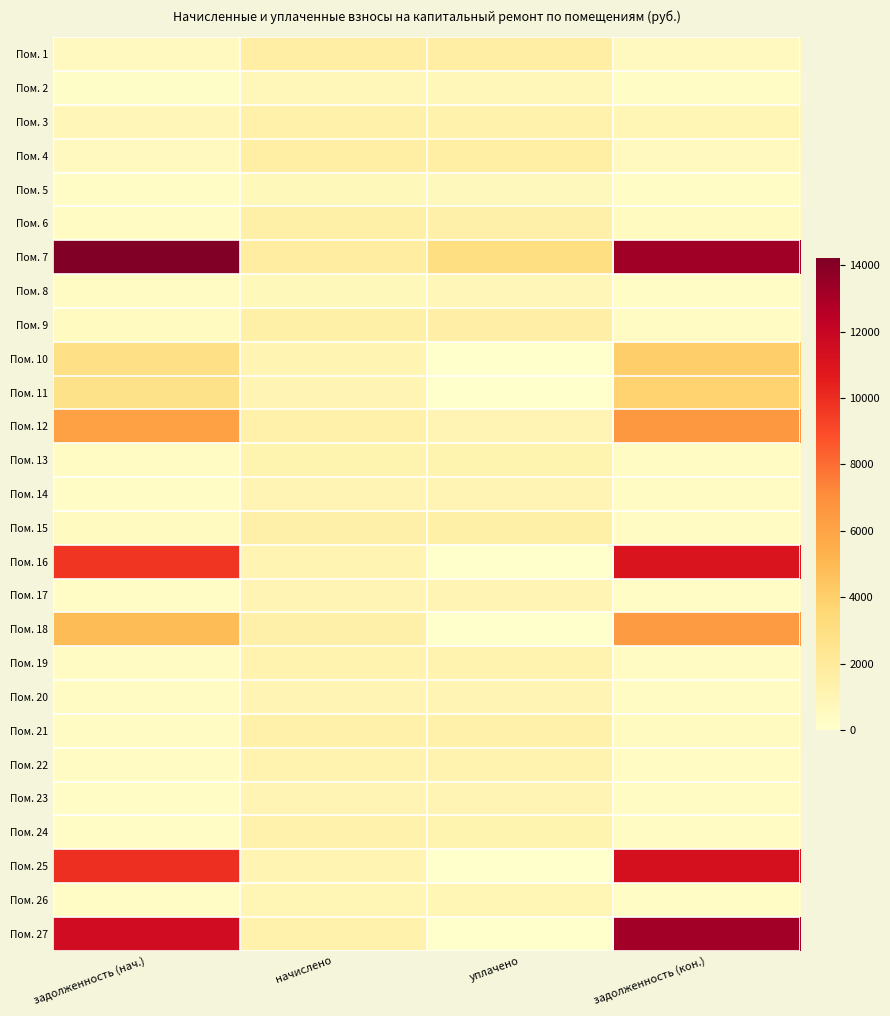

How many distinct data groups are displayed?

27